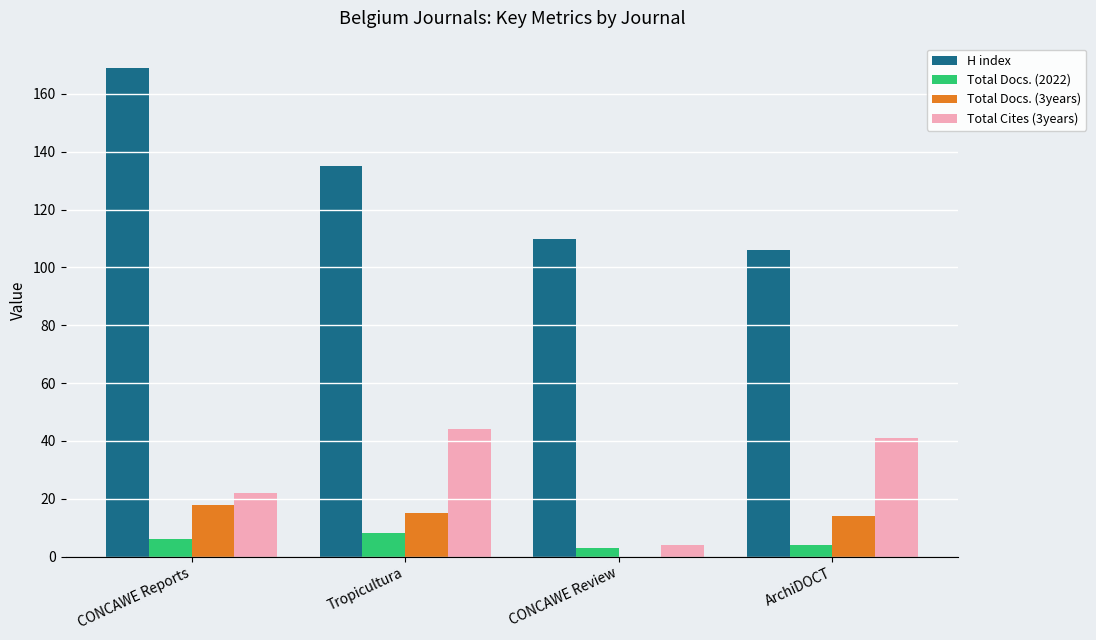

Where does the Total Docs. (3years) series first go above 15?

CONCAWE Reports